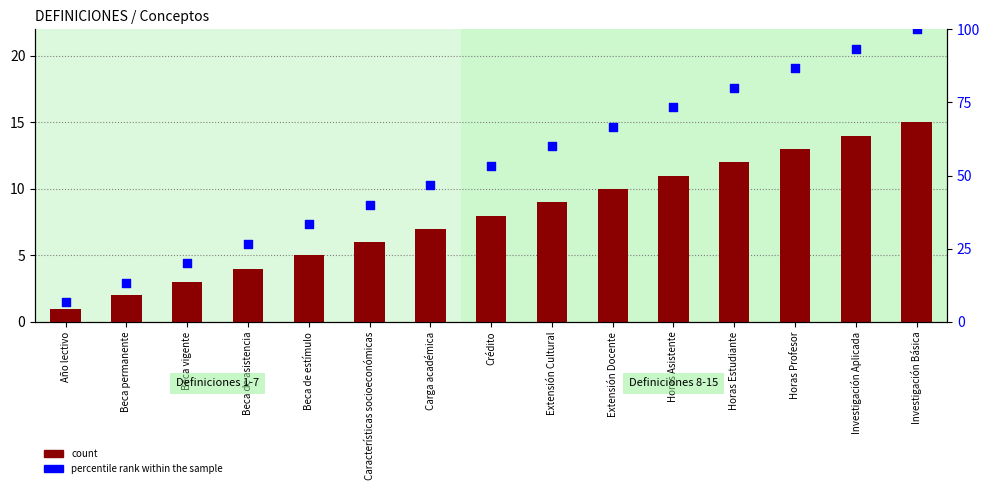

Which series has the largest total across all categories?

percentile rank within the sample